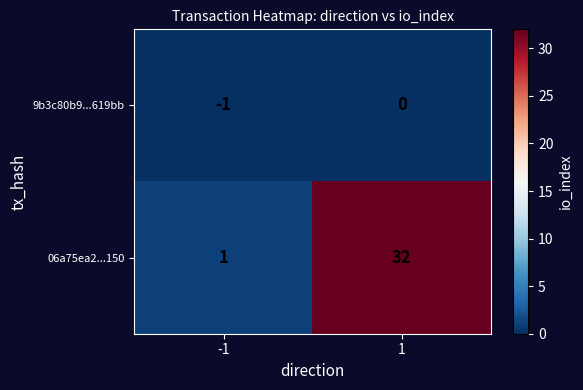

What is the sum of the 06a75ea2...150 values at 1 and -1?

33